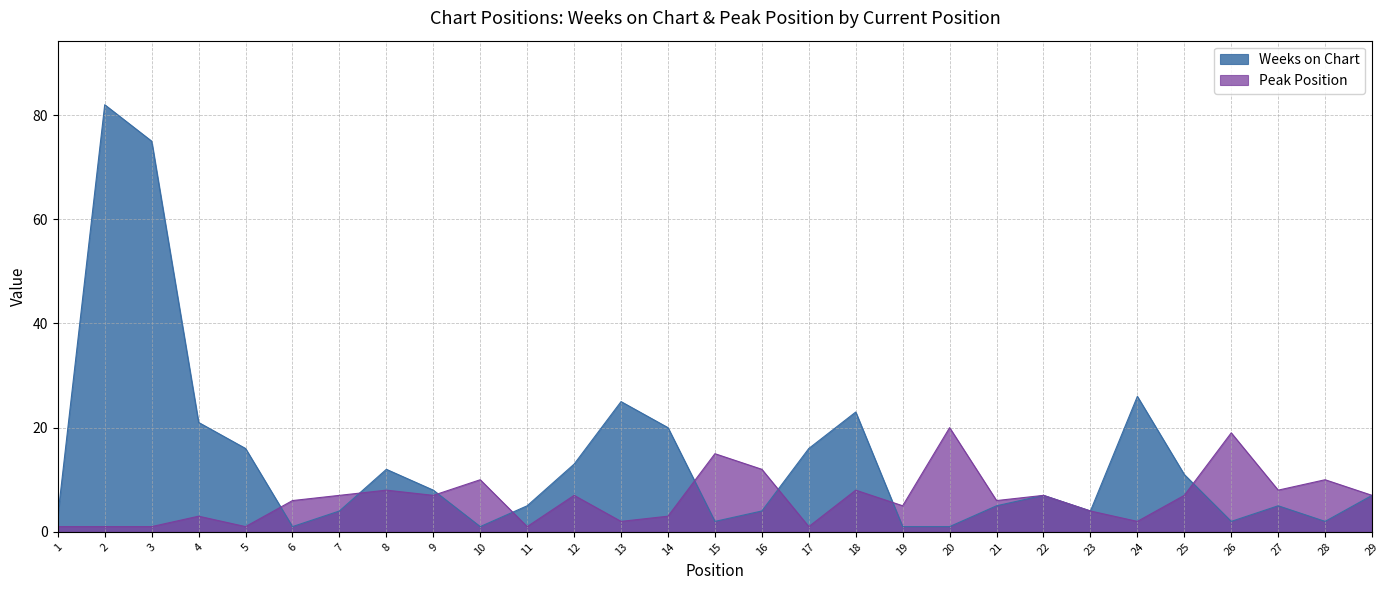

Which series has the widest spread of values?

Weeks on Chart